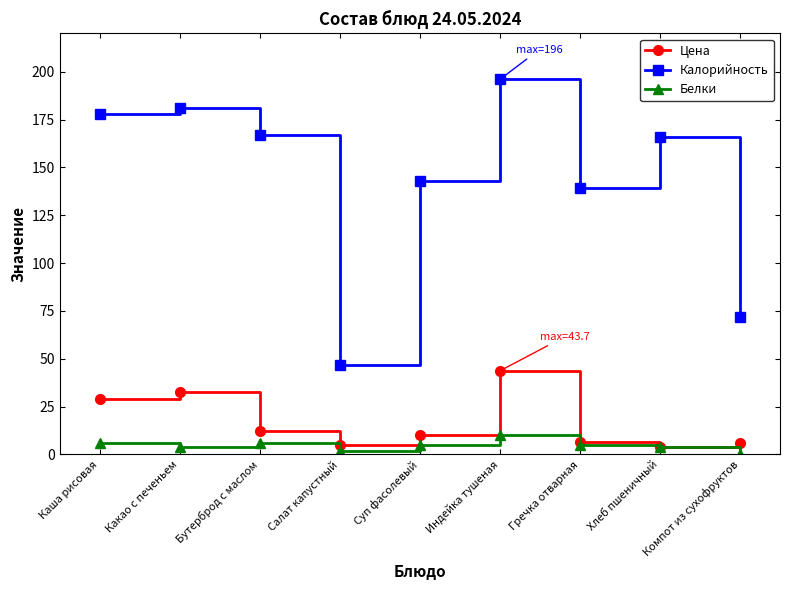

How many data points in Калорийность are less than 166?

4